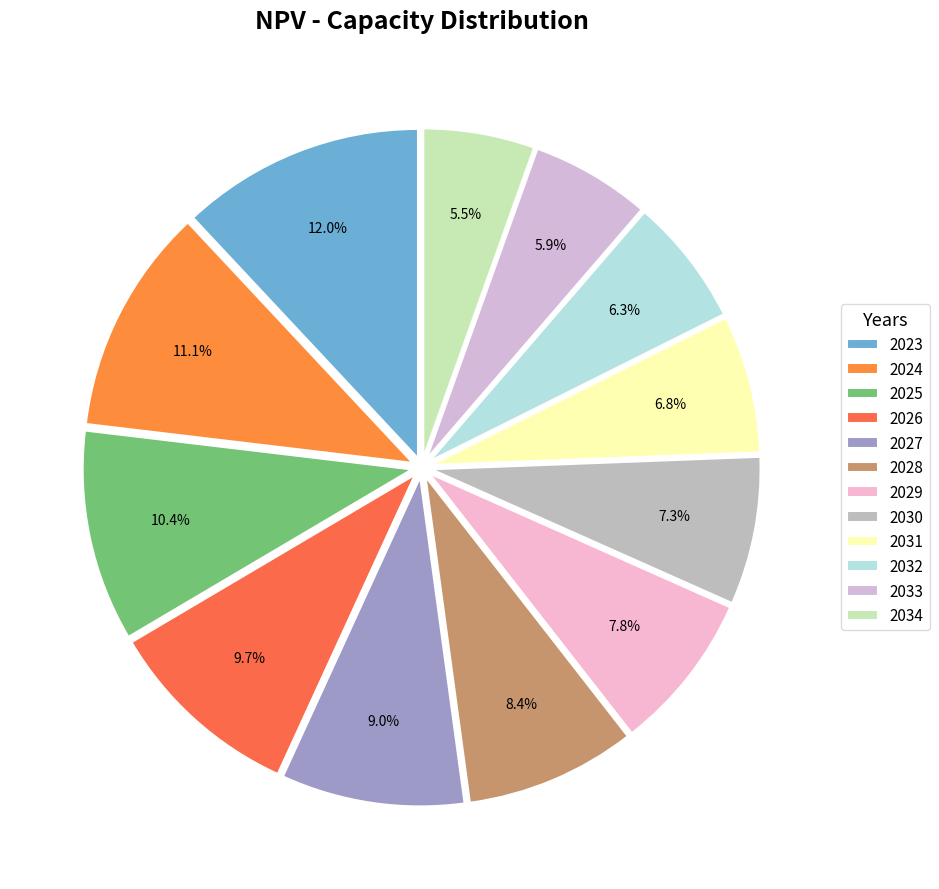

Is it true that 2024 is 11% of the pie?

True